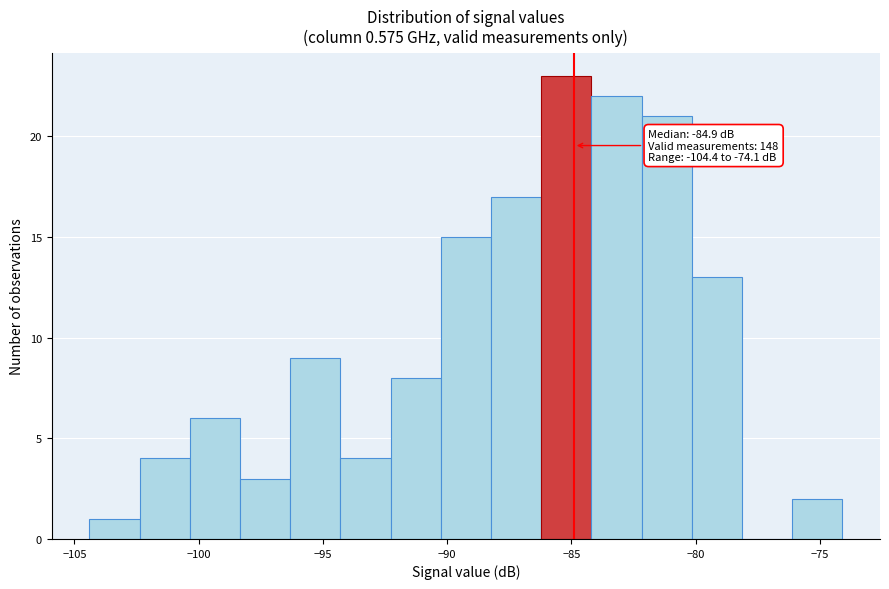

Which range on the x-axis has the tallest bar?

-86.0 to -84.0